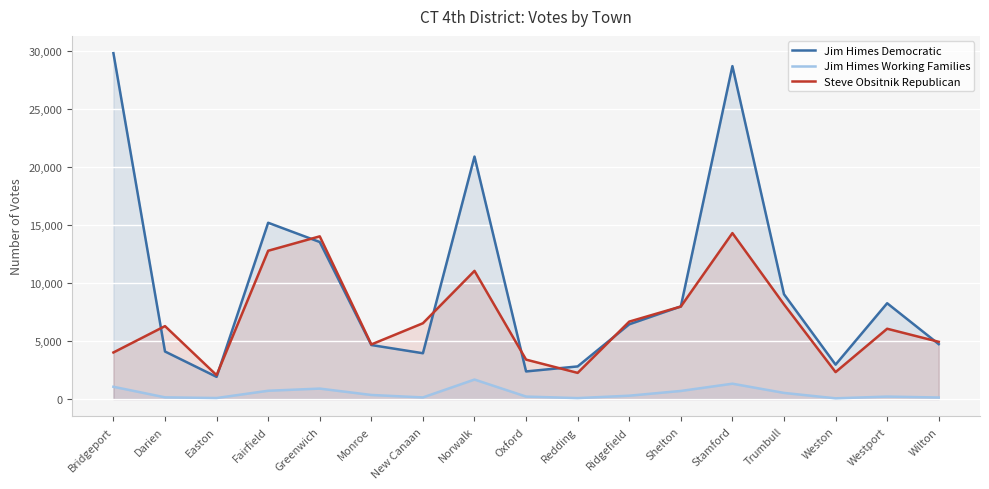

What is the smallest value displayed?

62